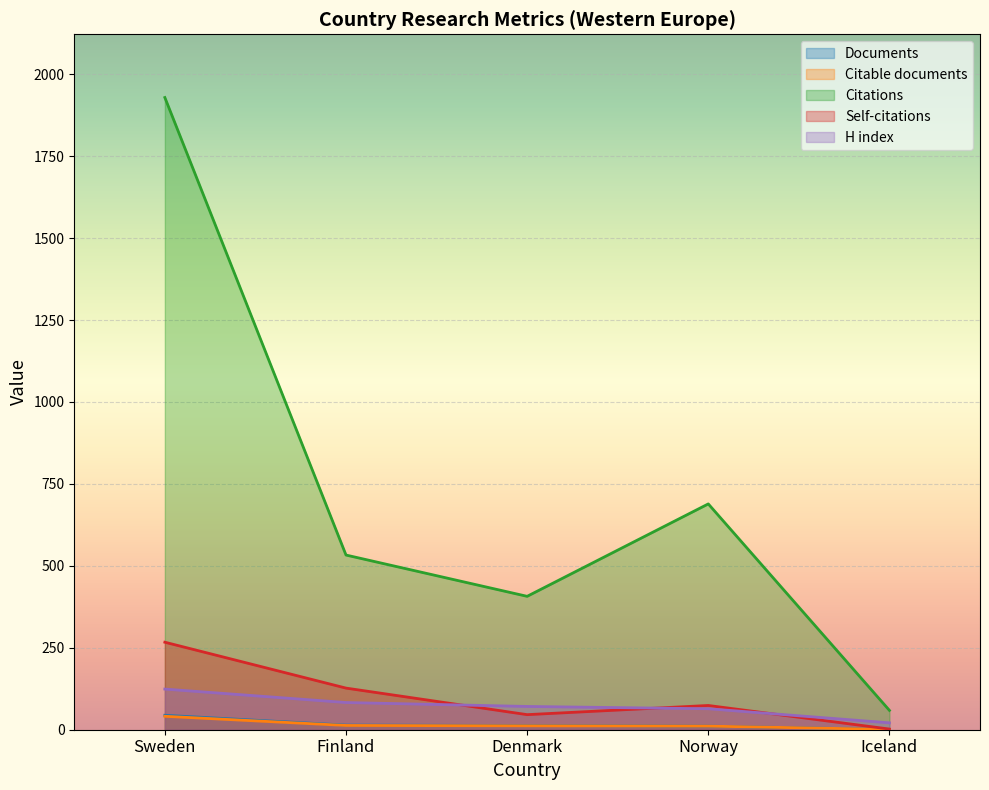

Reading left to right, extract all data points from this chart.

Documents: Sweden=44	Finland=14	Denmark=13	Norway=11	Iceland=1
Citable documents: Sweden=41	Finland=13	Denmark=12	Norway=11	Iceland=1
Citations: Sweden=1929	Finland=533	Denmark=407	Norway=689	Iceland=59
Self-citations: Sweden=267	Finland=127	Denmark=46	Norway=74	Iceland=2
H index: Sweden=124	Finland=83	Denmark=71	Norway=64	Iceland=21